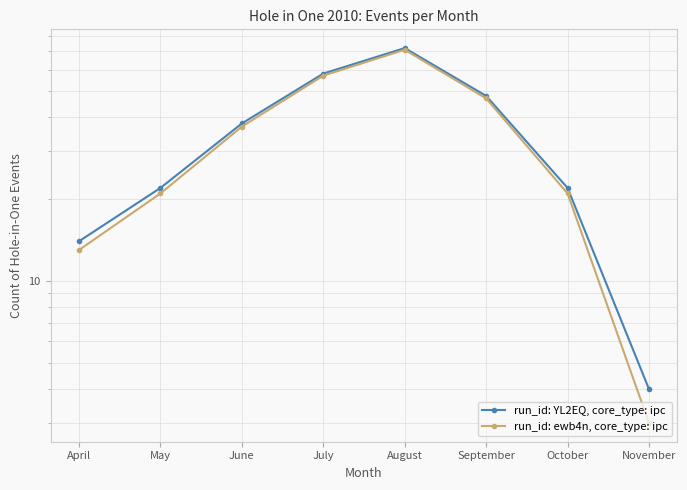

Reading left to right, what are all the values shown in this chart?

run_id: YL2EQ, core_type: ipc: April=14	May=22	June=38	July=58	August=72	September=48	October=22	November=4
run_id: ewb4n, core_type: ipc: April=13	May=21	June=37	July=57	August=71	September=47	October=21	November=3